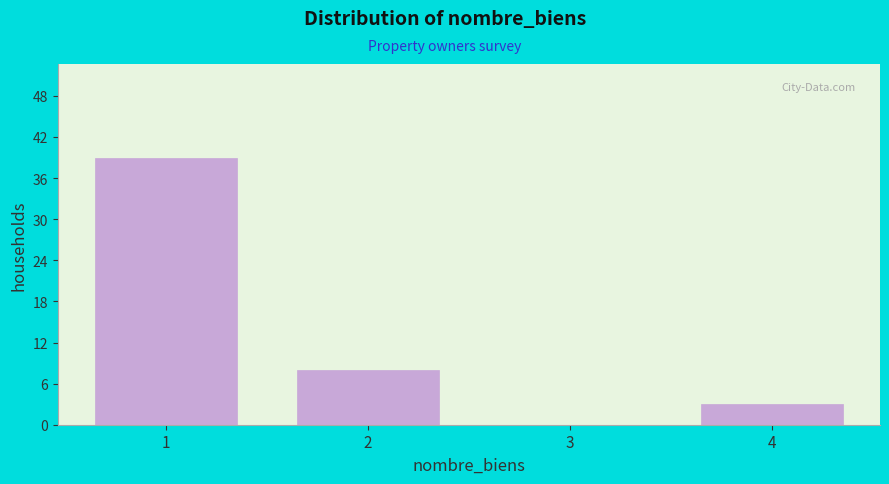

How tall is the bar that spans 3.5 to 4.5 on the x-axis? The values are not printed on the chart, so give them approximately, as read against the axis.

3